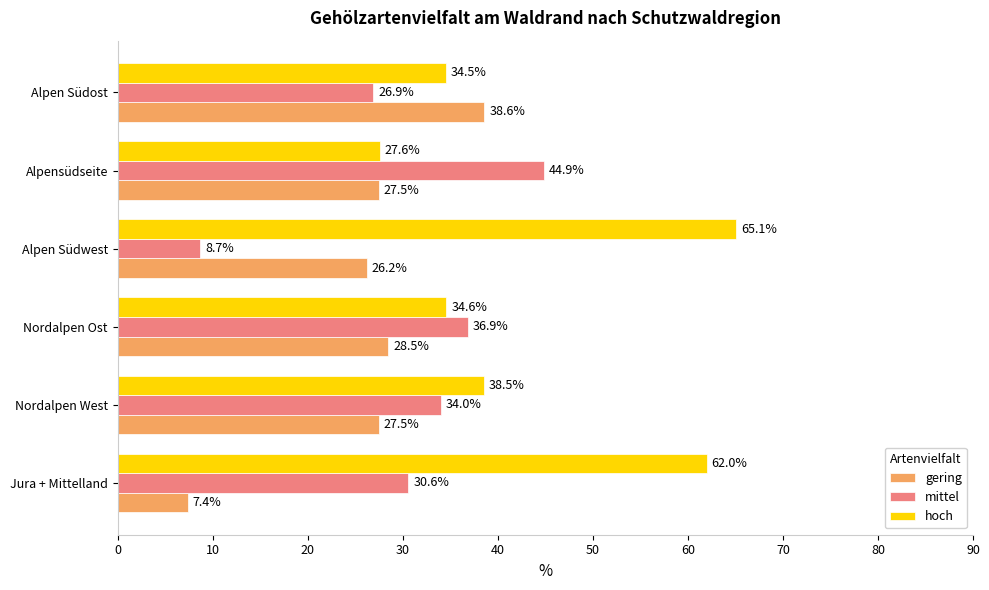

Between Nordalpen West and Alpen Südwest, which series saw the biggest shift?

hoch